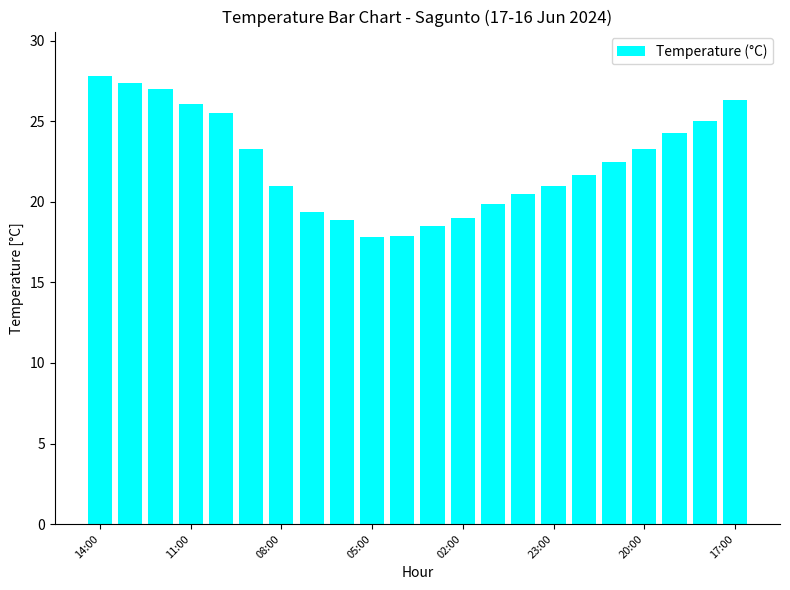

What is the value of the 10th bar from the left?

17.8